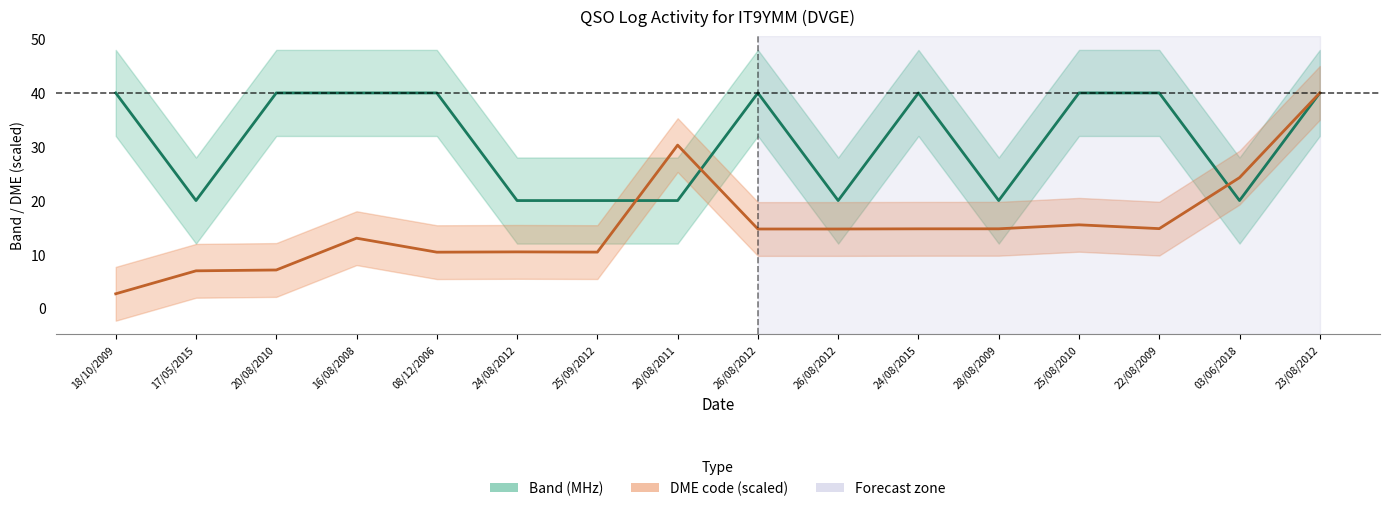

Which series has the largest total across all categories?

Band (MHz)